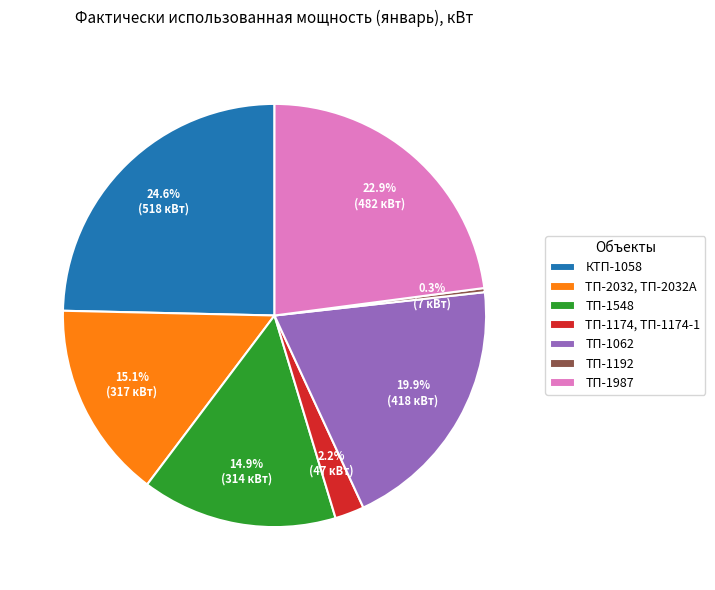

Is it true that ТП-1987 is 8% of the pie?

False